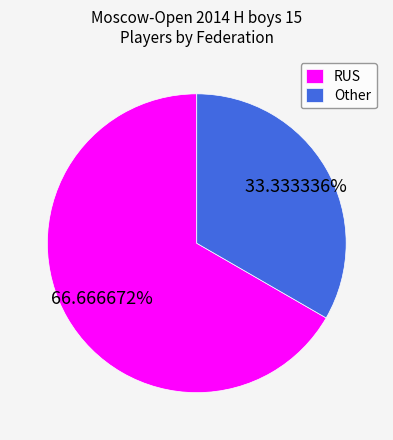

The RUS slice represents 46% of the pie. True or false?

False